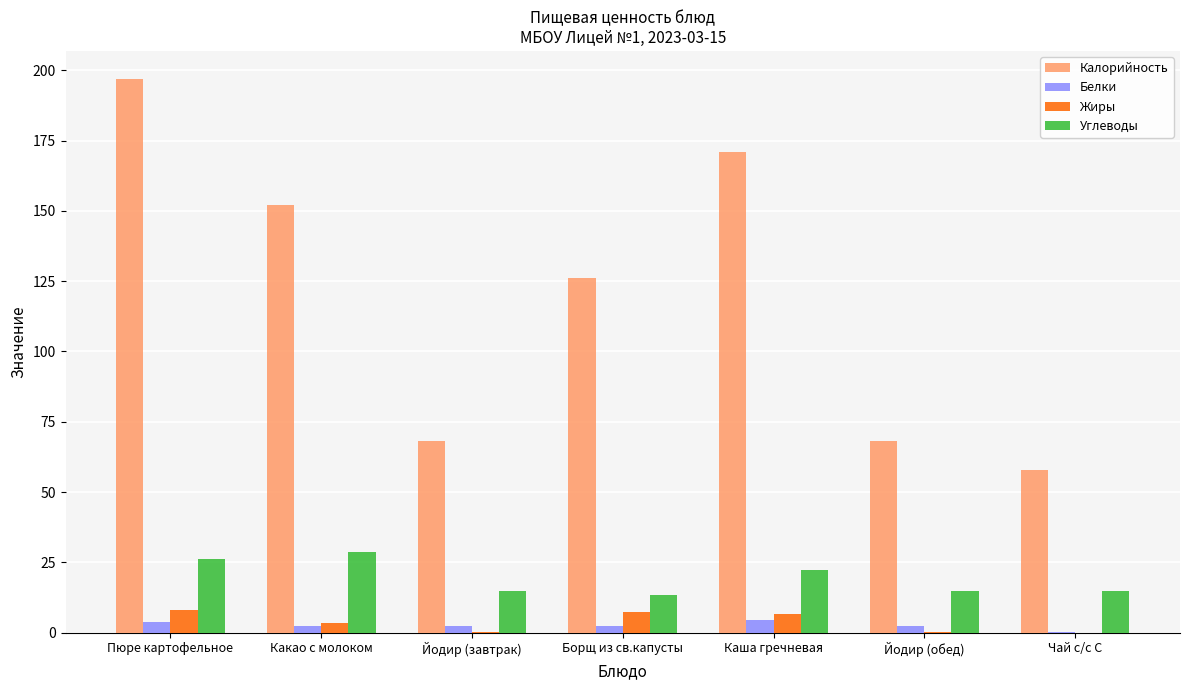

At which category is the sum across all series the highest?

Пюре картофельное